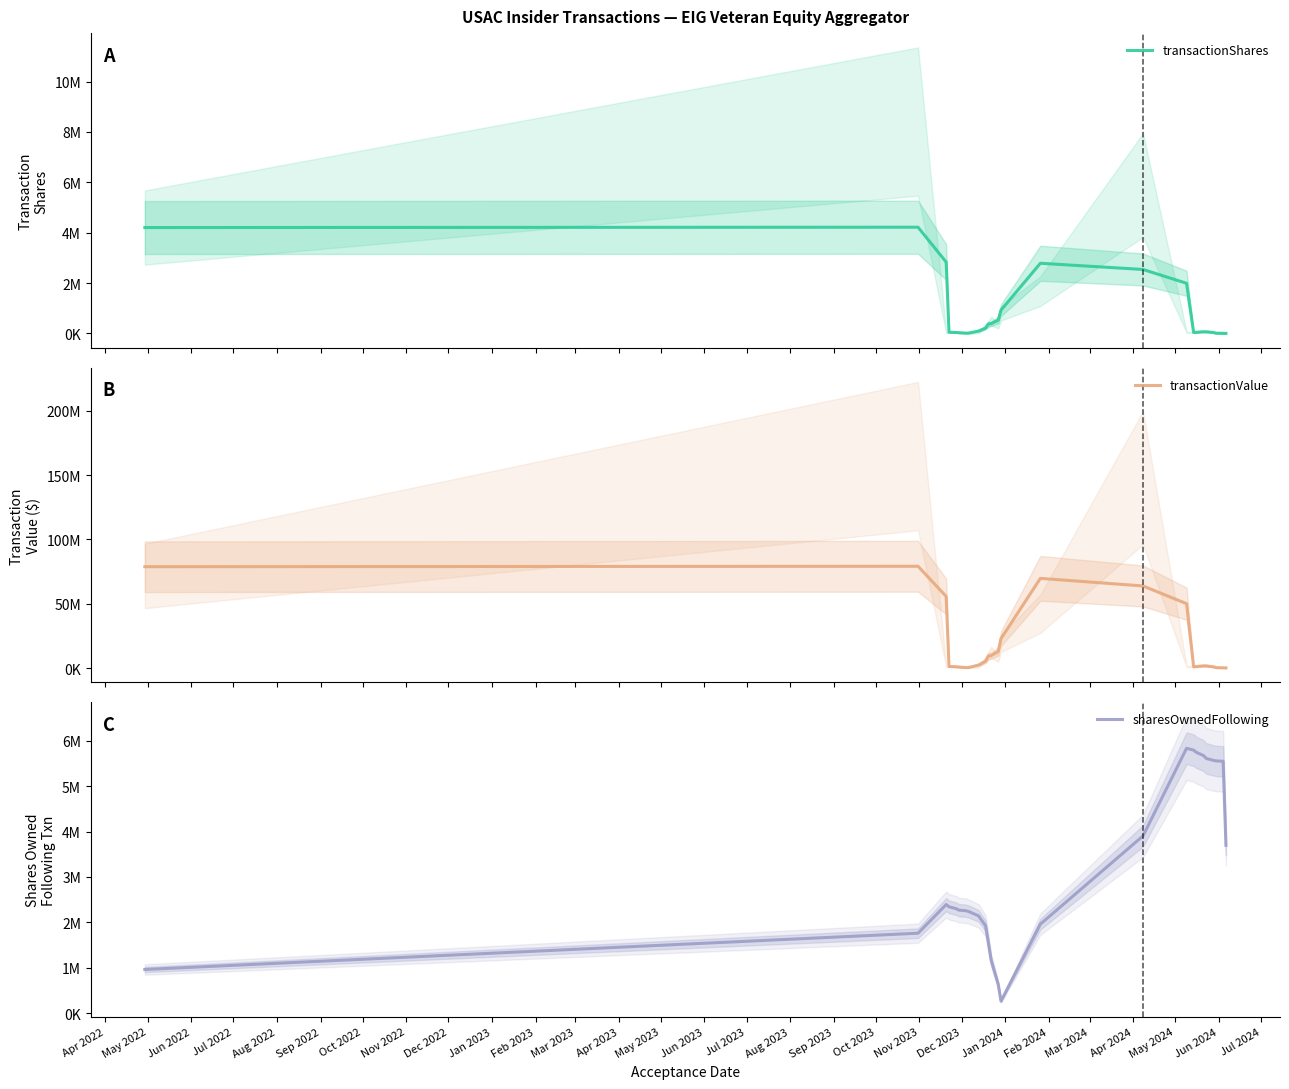

Does the chart display data point markers on the line(s)?

No